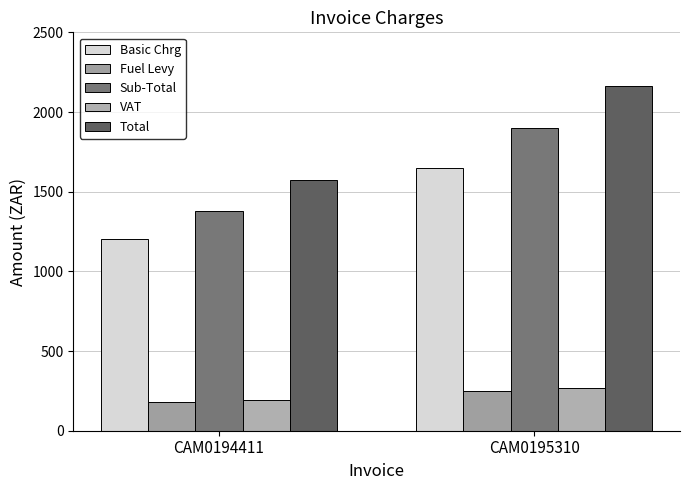

Which label corresponds to the largest value in the chart?

CAM0195310